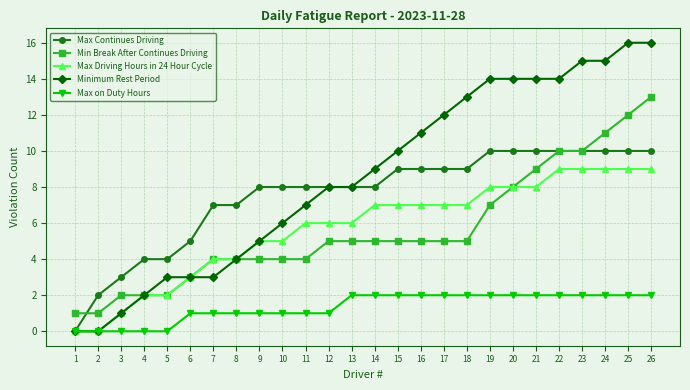

True or false: Max Driving Hours in 24 Hour Cycle has a value of 4 at 8.

True